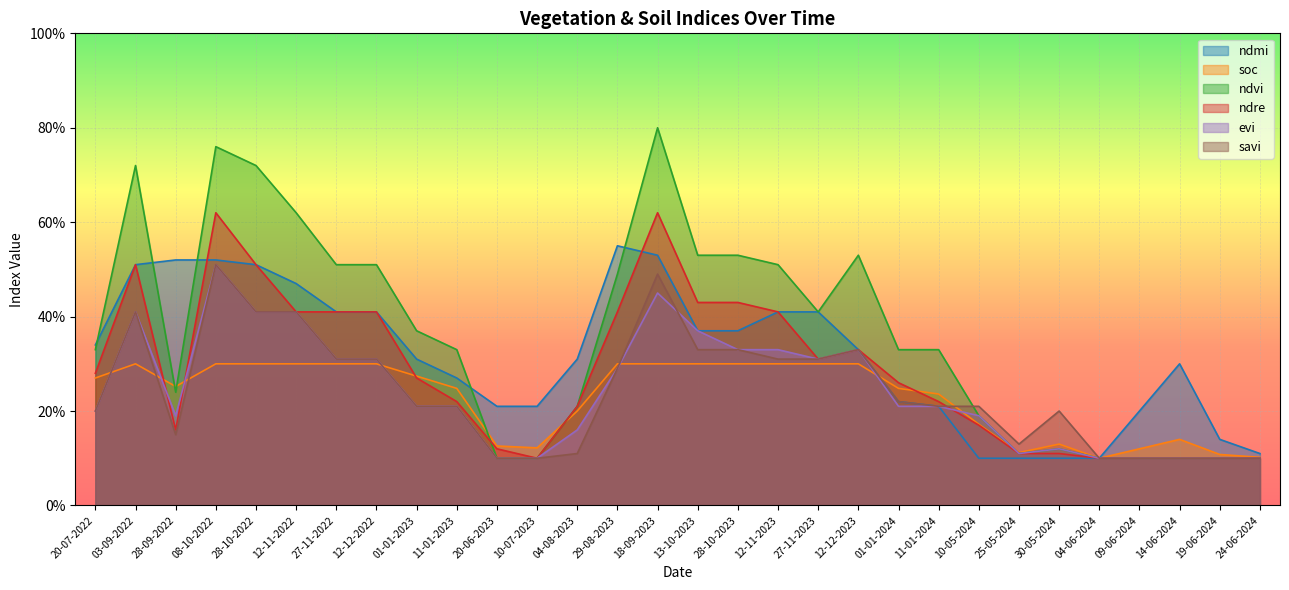

Which series has the widest spread of values?

ndvi